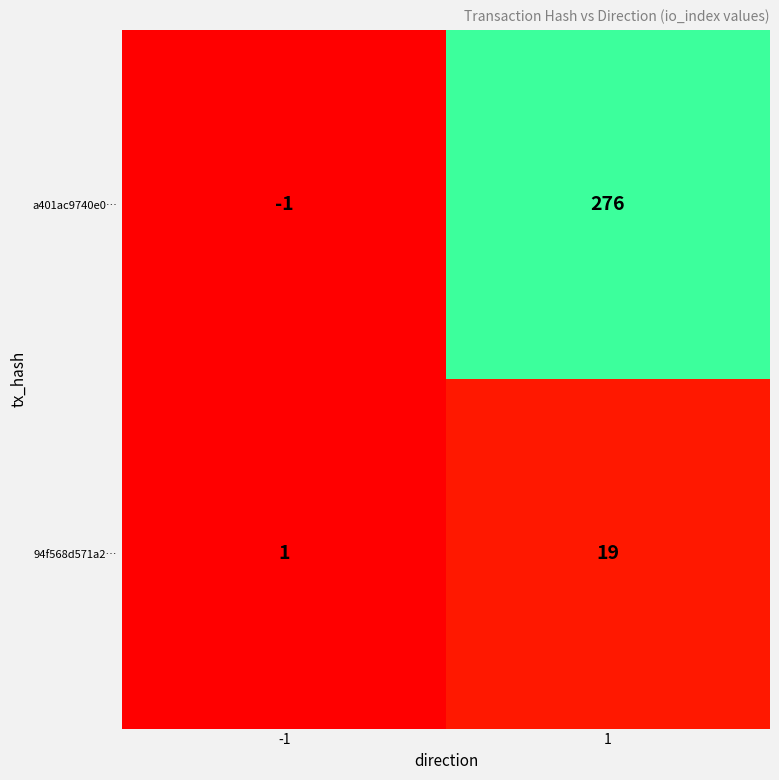

Read the a401ac9740e0… value at 1.

276